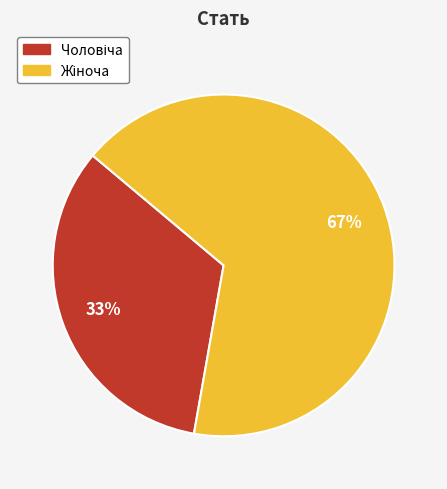

To the nearest percent, what is the average slice percentage?

50%